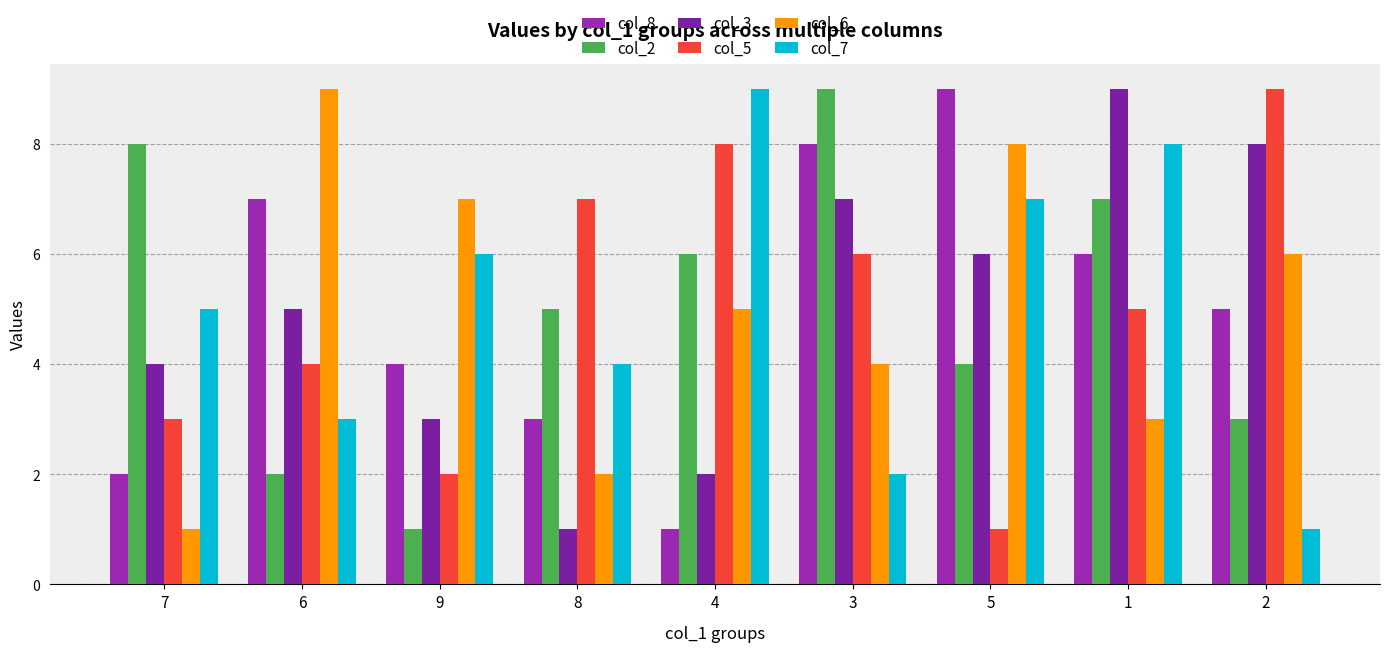

Is it true that col_7 equals 1 at 2?

True